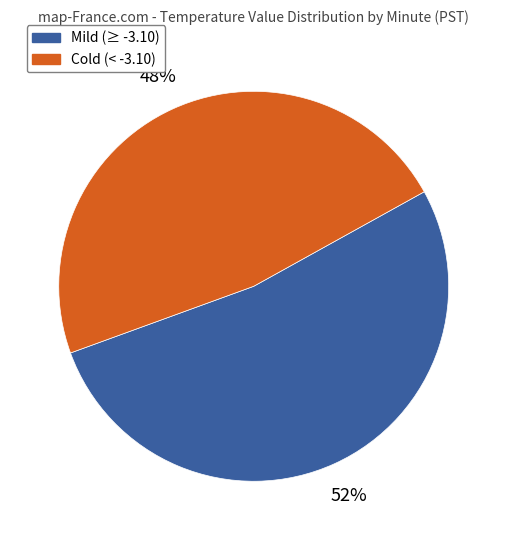

To the nearest percent, what is the average slice percentage?

50%